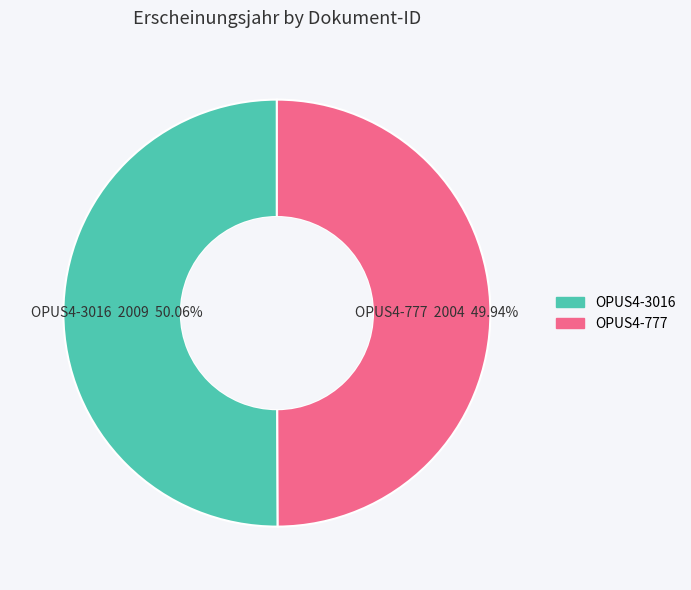

What is the ratio of the value at OPUS4-777 to the value at OPUS4-3016?

1.0